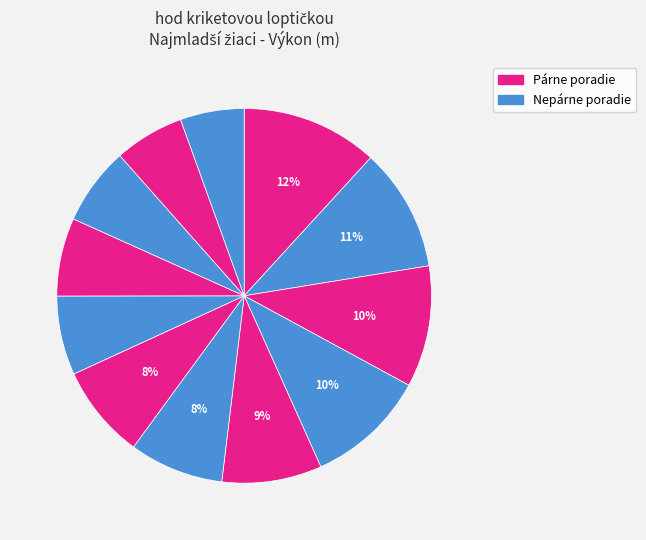

How many slices are in this pie chart?

12